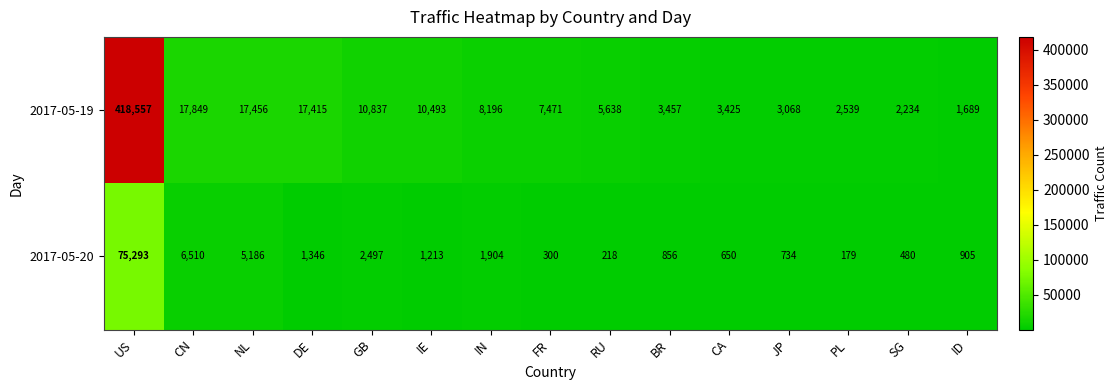

The 2017-05-20 series shows 1346 at DE. True or false?

True